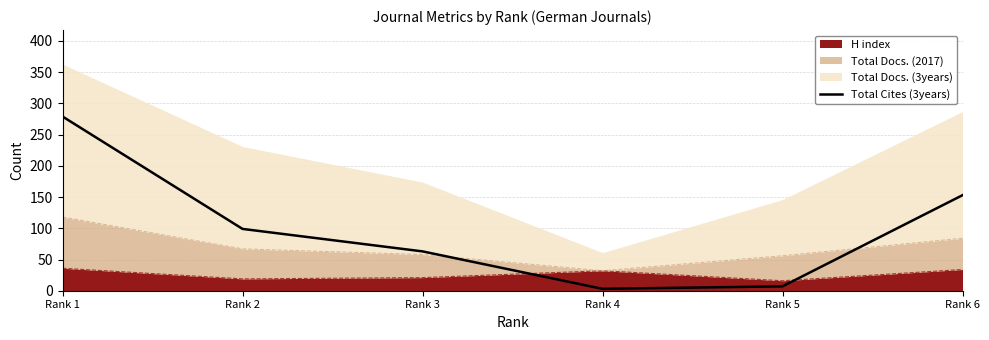

Where is the first local minimum?

Rank 4